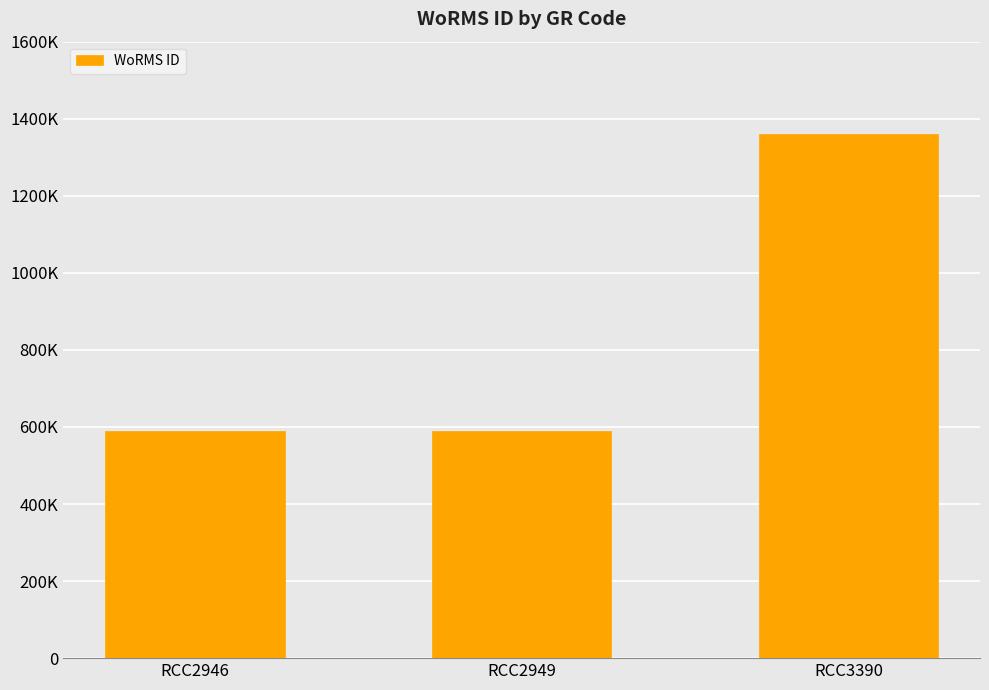

At which label is the value closest to 975099?

RCC2946